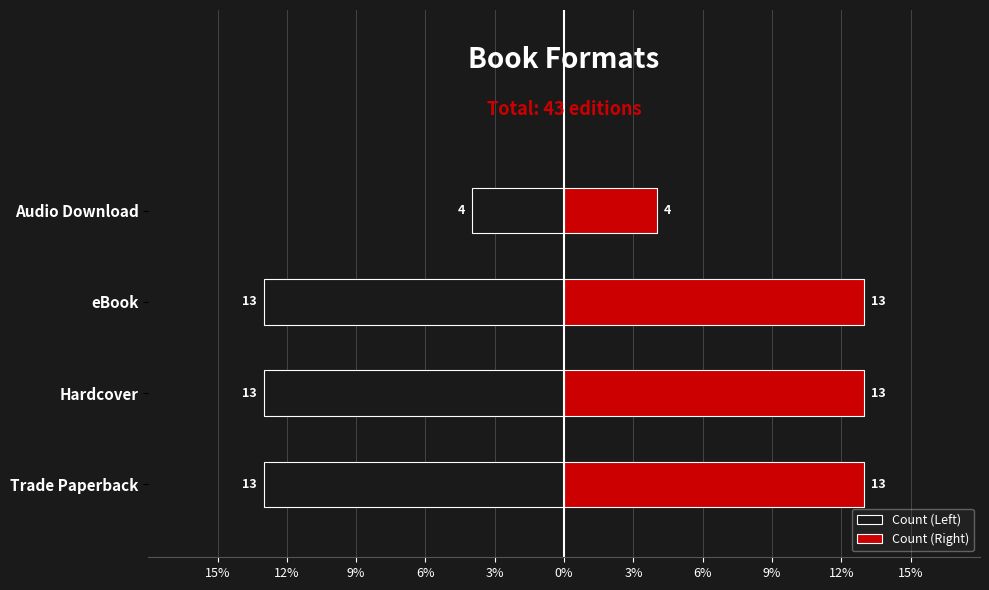

What is the value of the Count (Left) bar at the 1st from the left?

-13